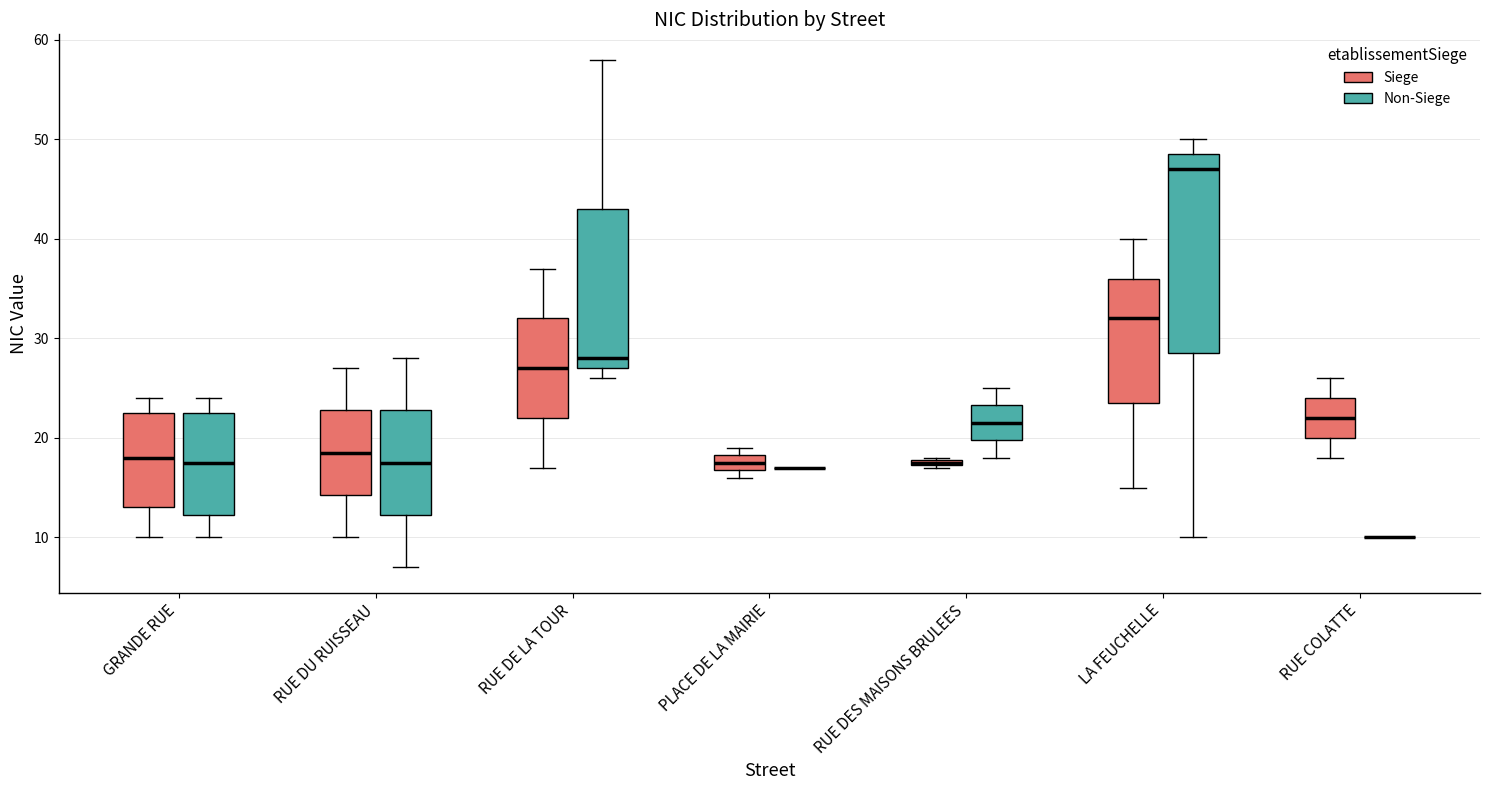

Which box is the tallest, from its lower edge to its upper edge?

LA FEUCHELLE (Non-Siege)